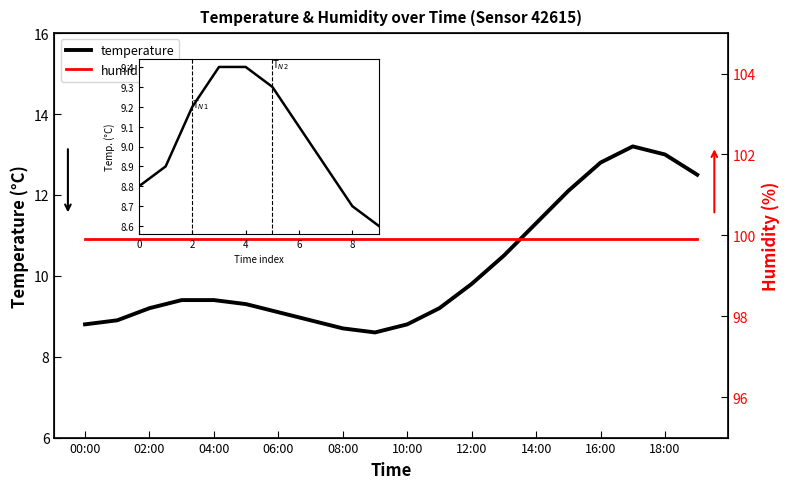

Which category has the lowest value across all series?

09:00